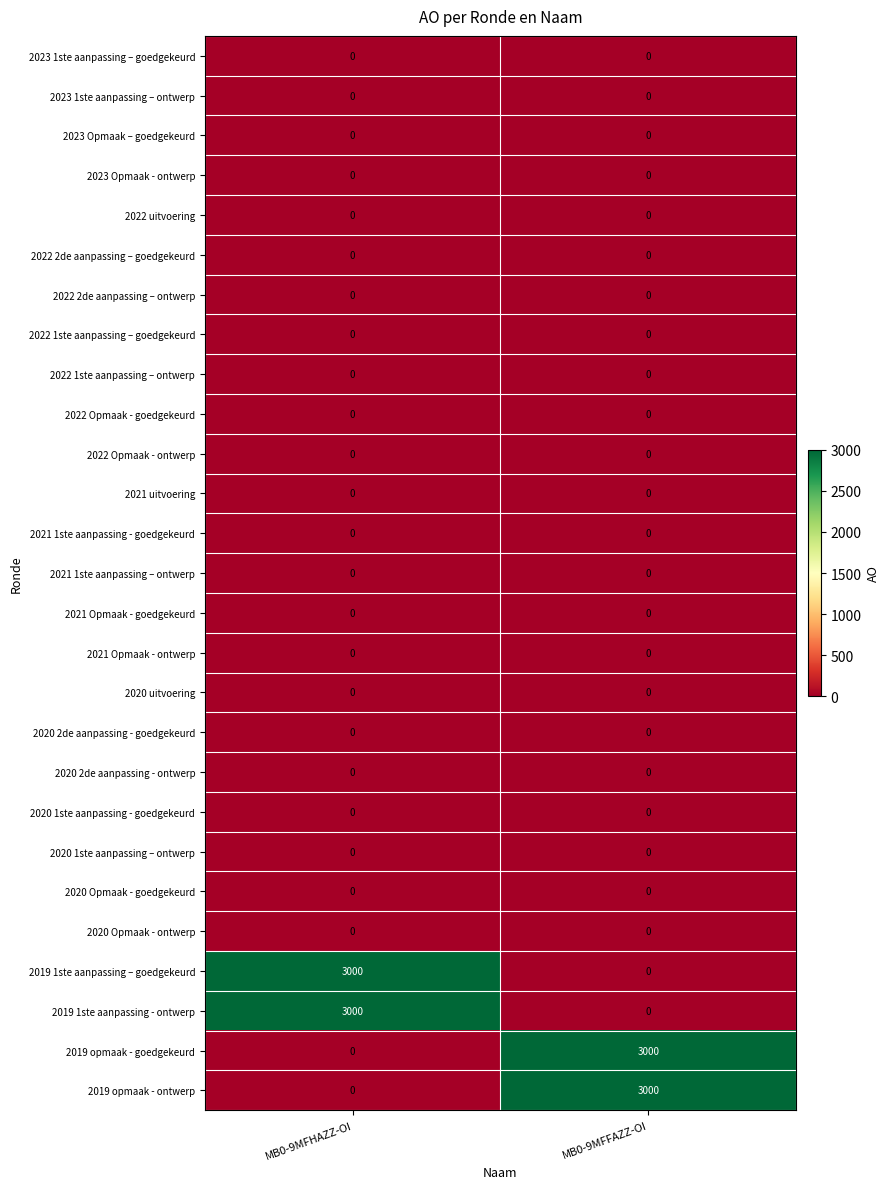

How many categories are shown in the chart?

2